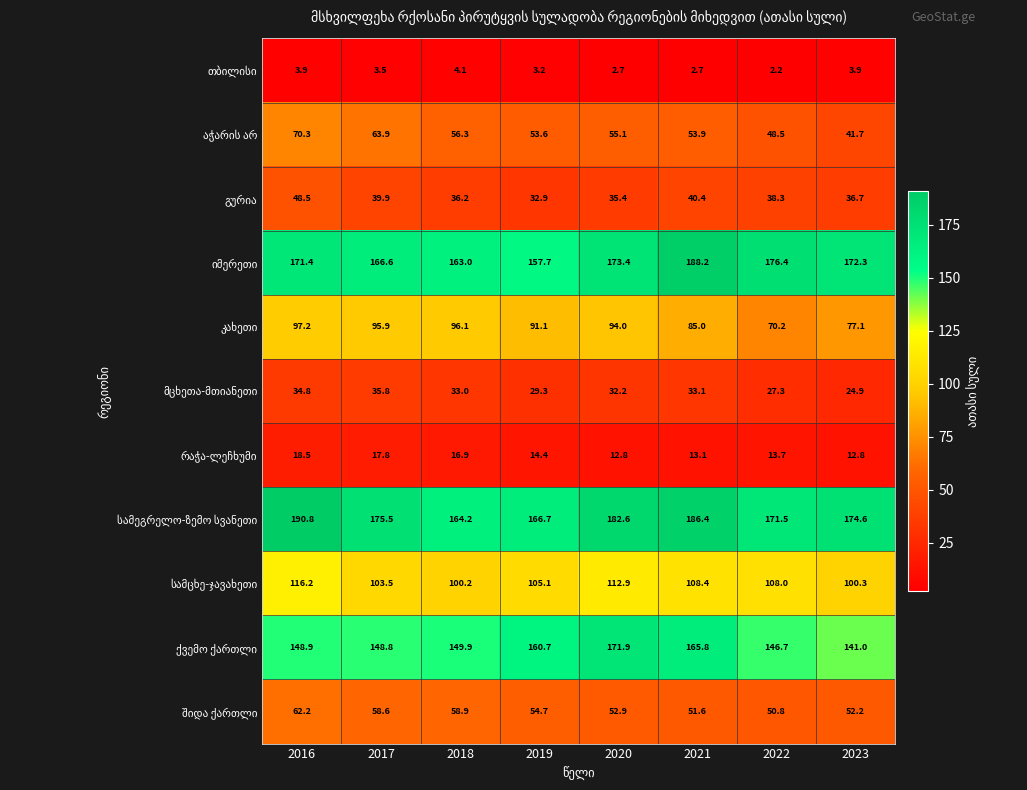

What is the difference between the highest and lowest values at 2020?

179.9